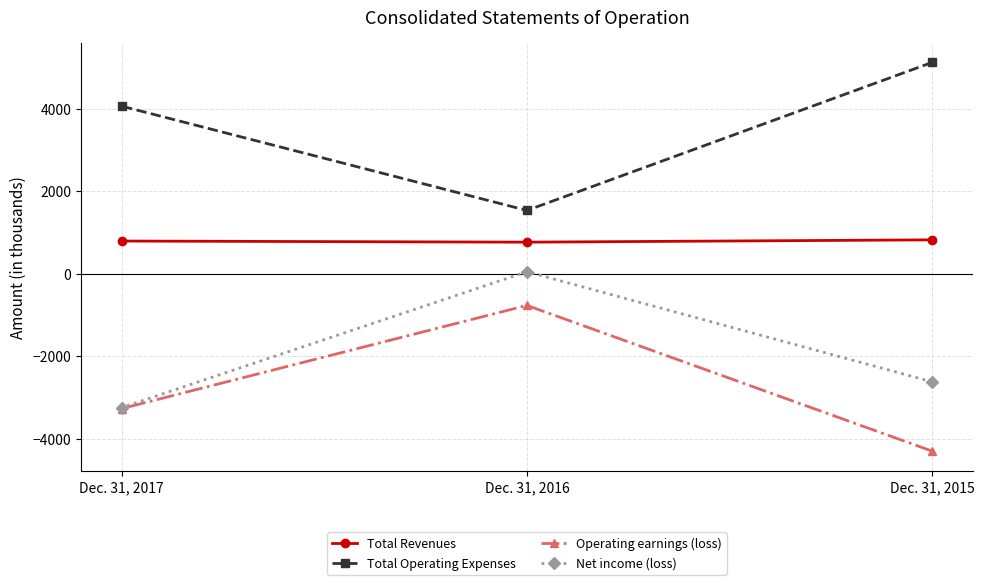

Which series has the widest spread of values?

Total Operating Expenses